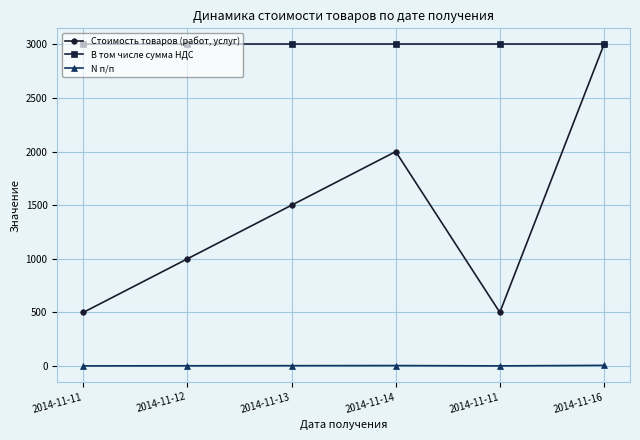

What are all the series names shown in the legend?

Стоимость товаров (работ, услуг), В том числе сумма НДС, N п/п